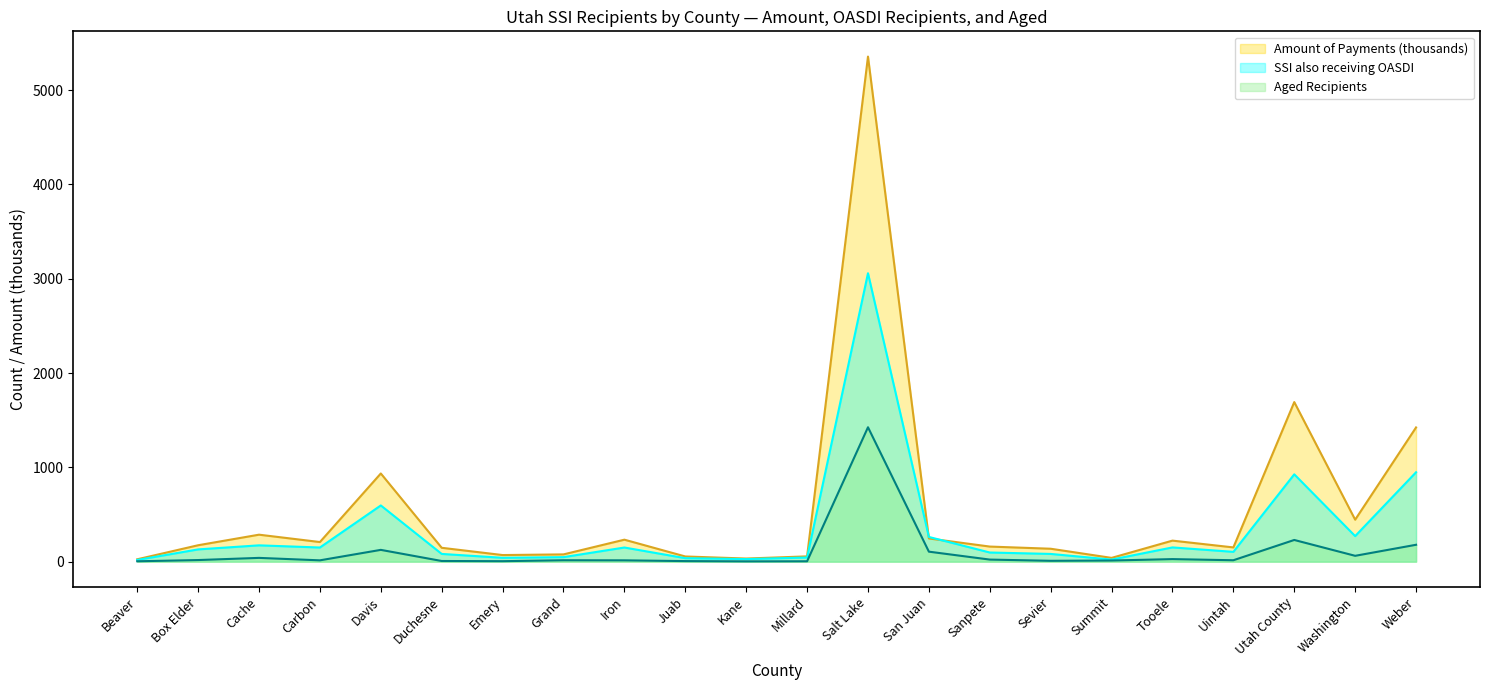

Where does the Amount of Payments (thousands) series first go above 174?

Cache